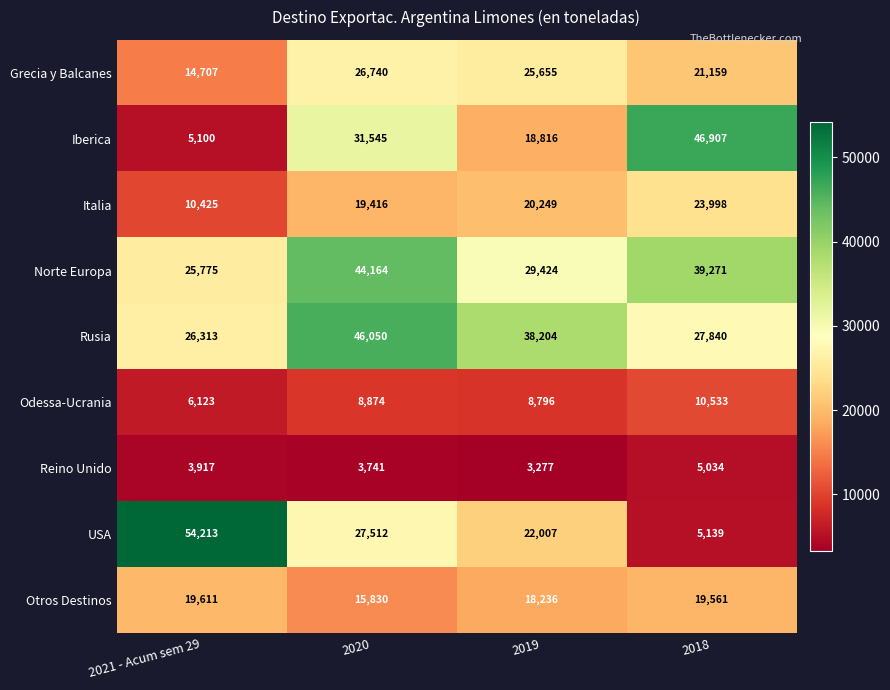

Is it true that Odessa-Ucrania equals 11630 at 2019?

False